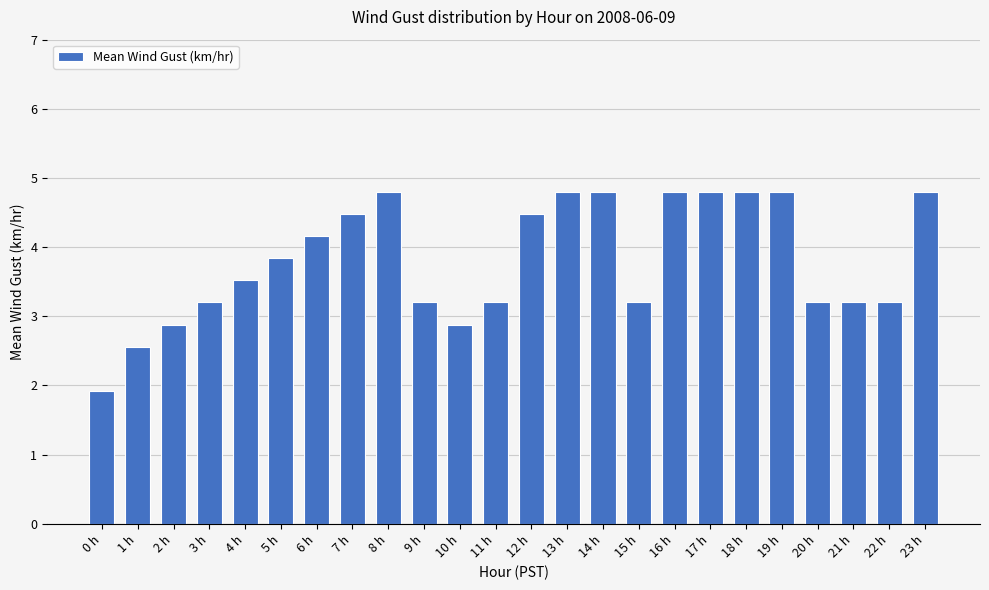

The value at 23 h is 7.0. True or false?

False